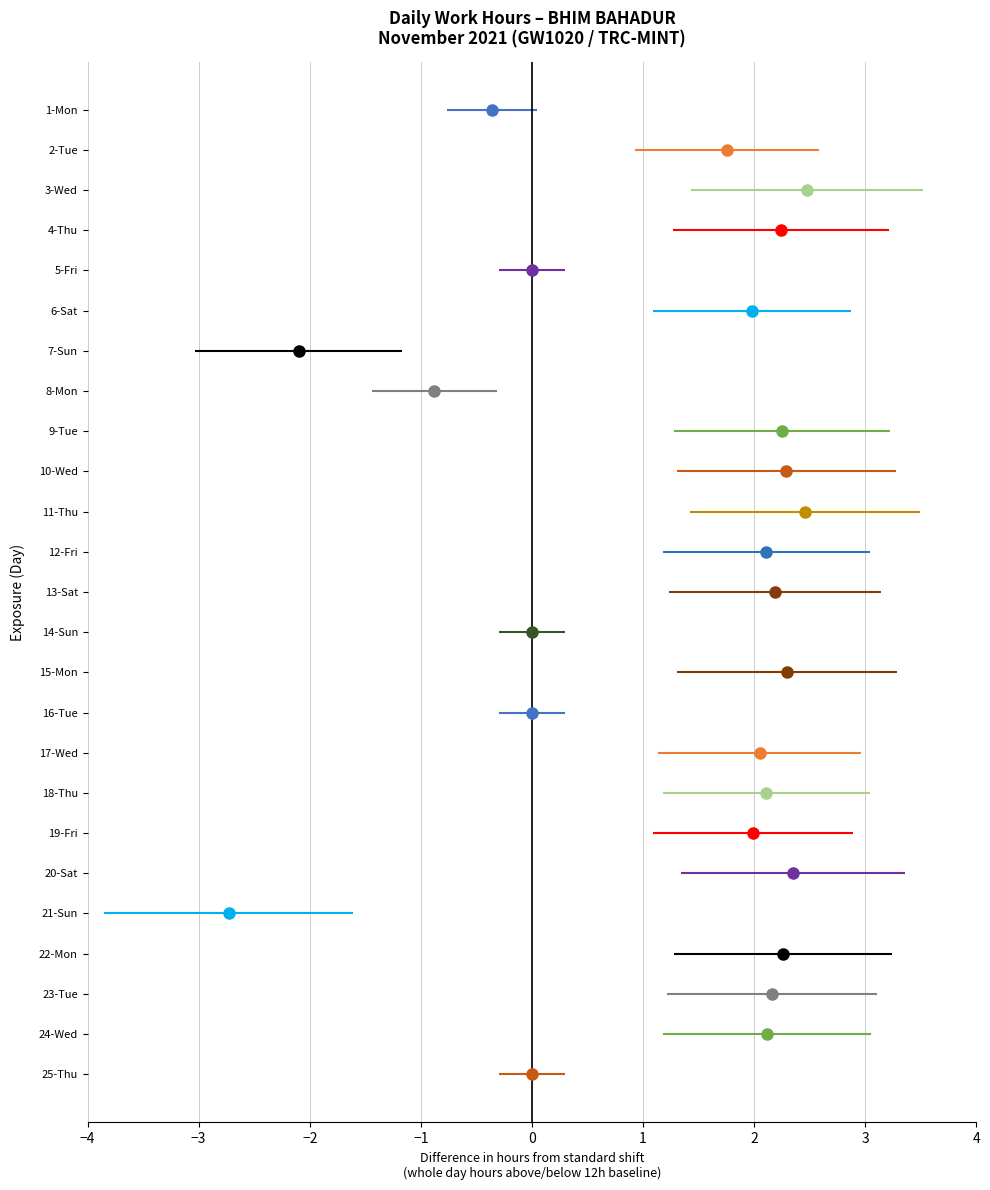

What is the label of the 24th point from the right?

2-Tue